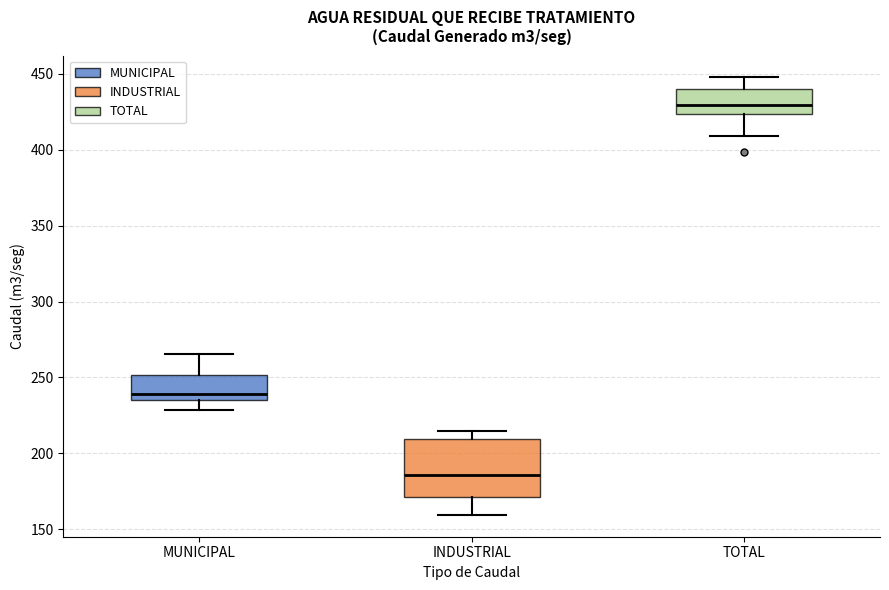

Which box's median line is the lowest?

INDUSTRIAL